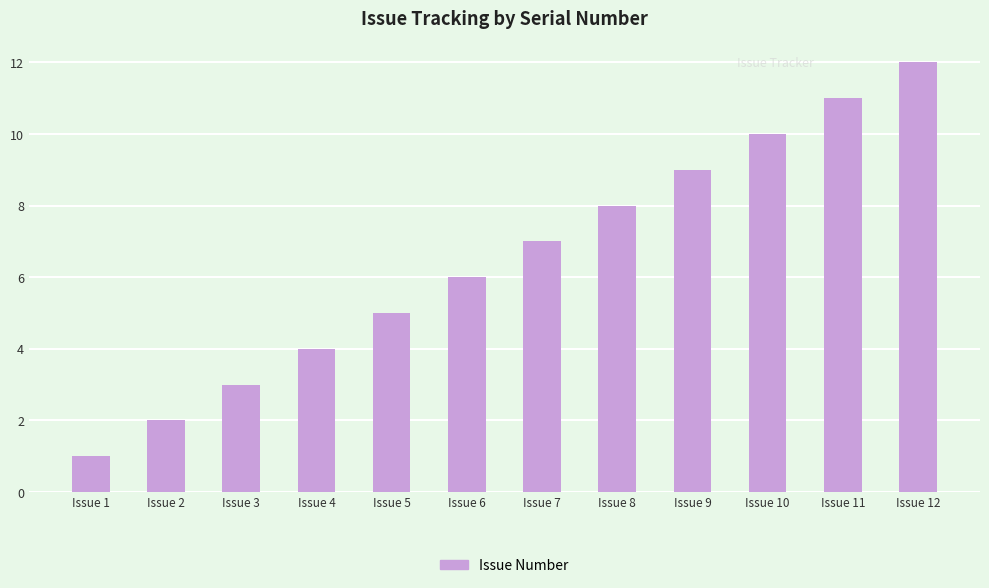

Is it true that the value at Issue 9 is 16?

False